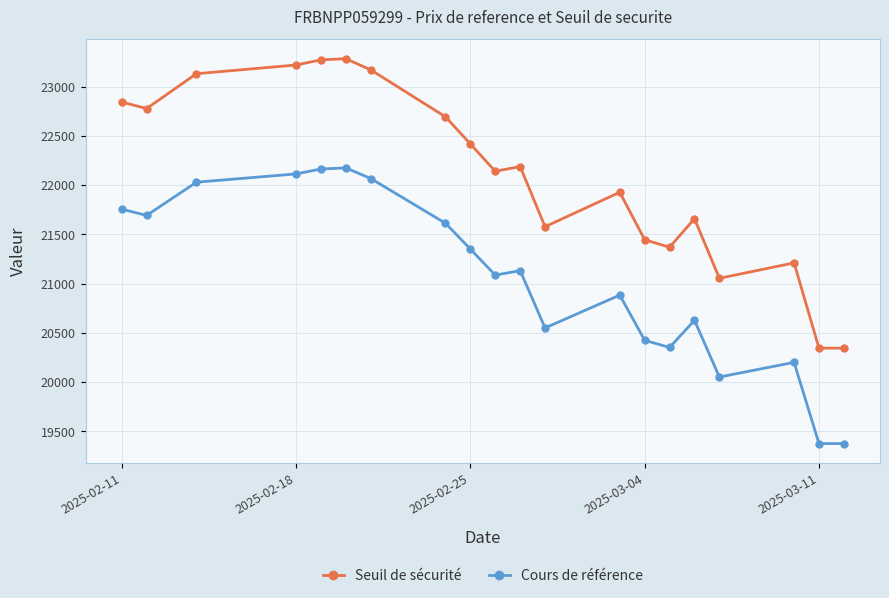

Which series has the largest range (max minus min)?

Seuil de sécurité